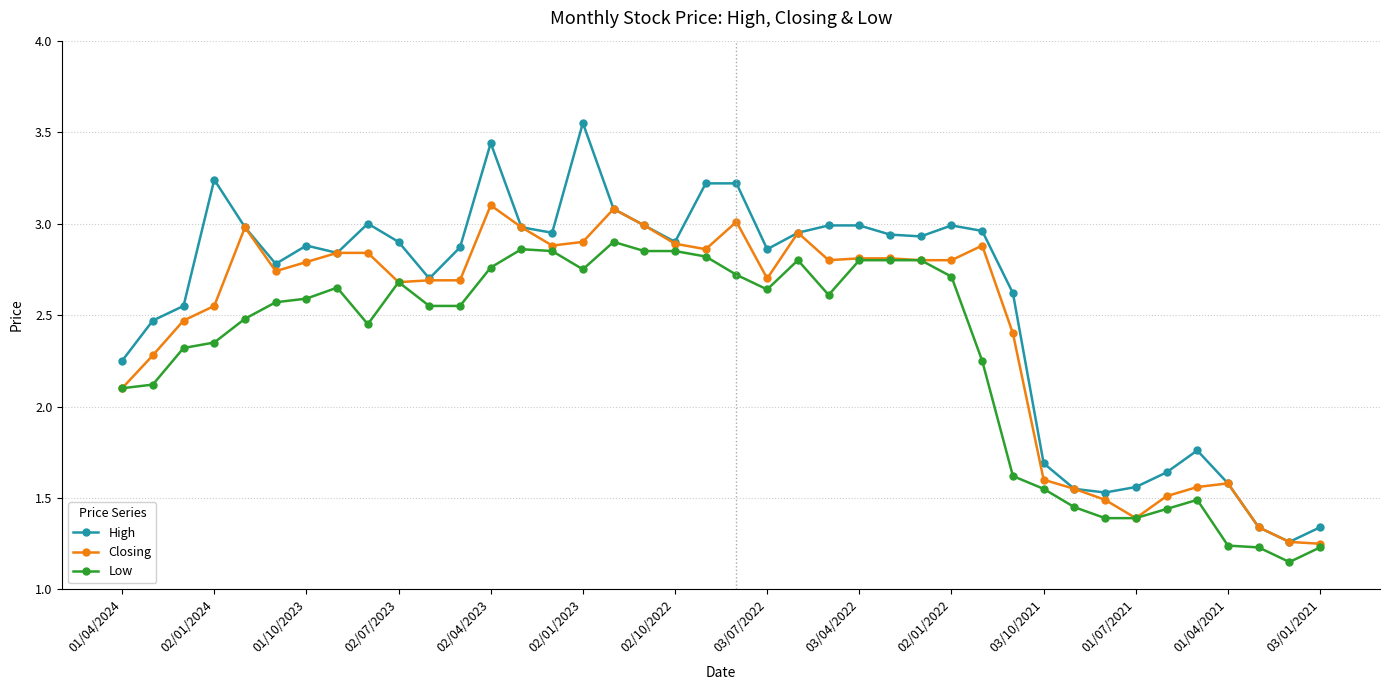

At how many categories does at least one series exceed 1?

40